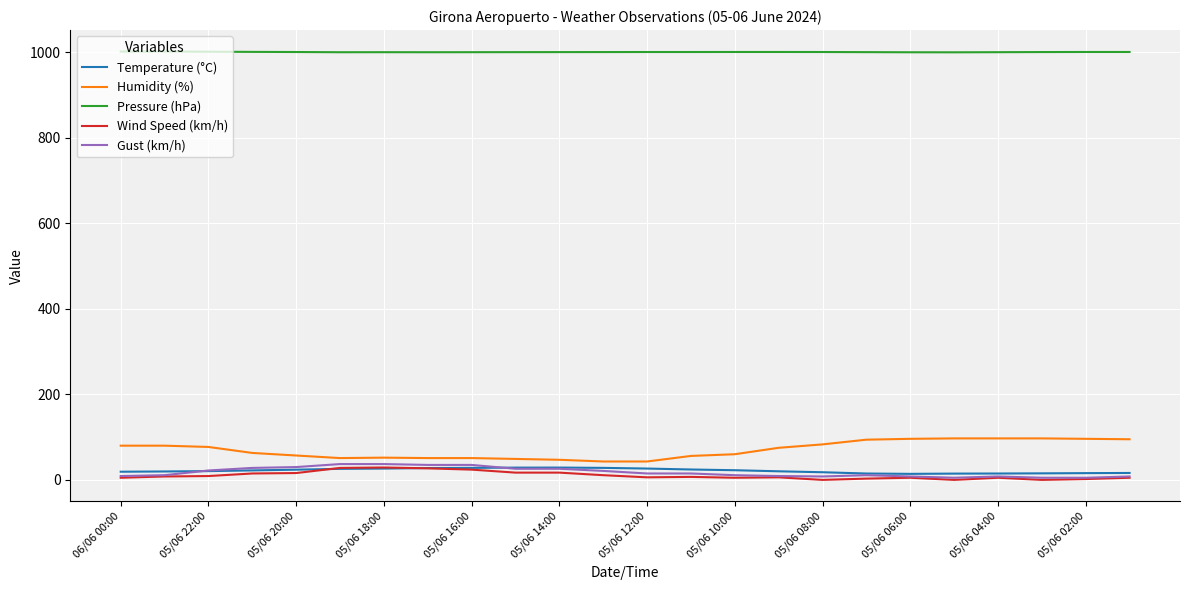

What is the maximum value shown in the chart?

1001.4